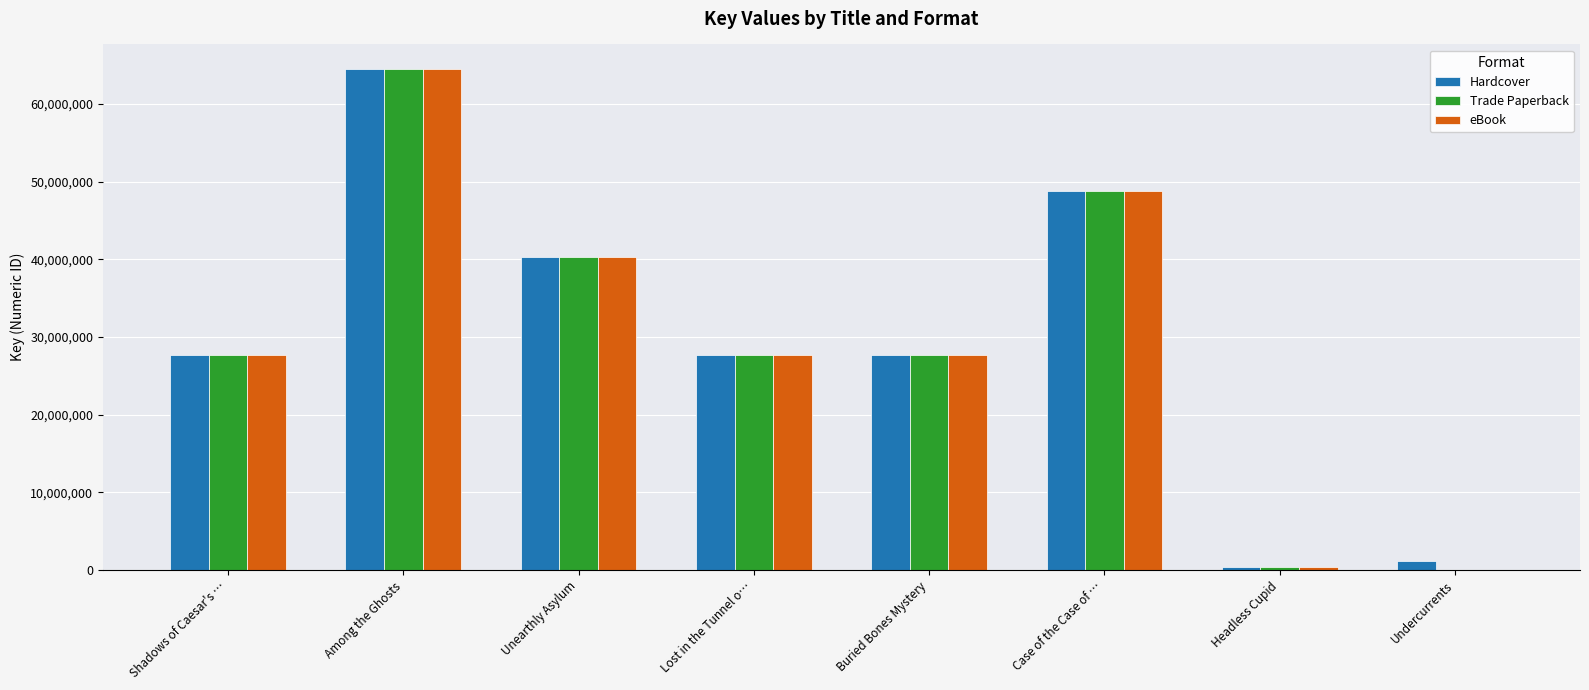

What is the sum of all Hardcover values?

238102546